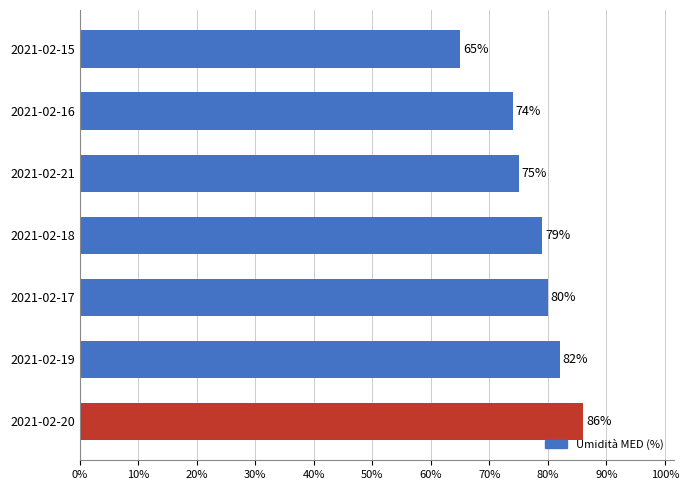

What is the ratio of the value at 2021-02-16 to the value at 2021-02-18?

0.9